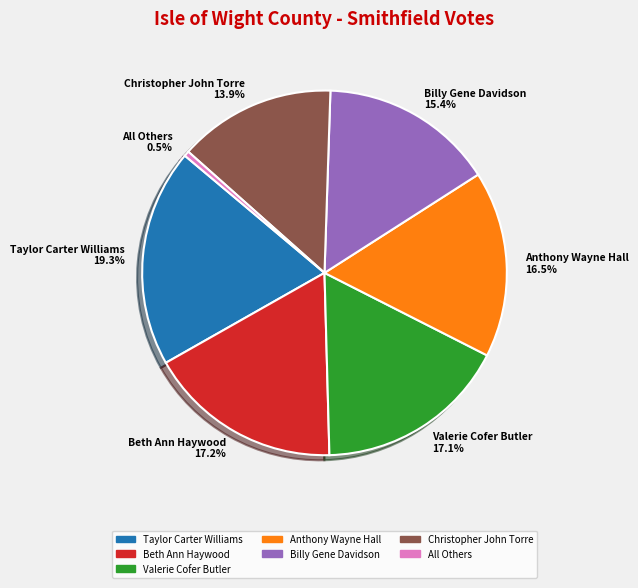

Does any single category account for the majority?

No